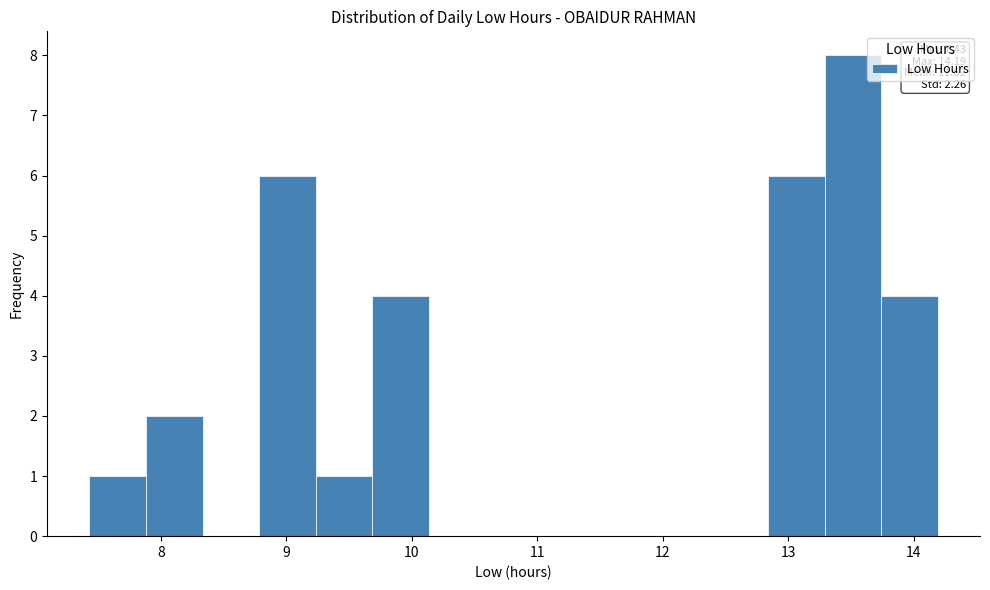

Over which range of the x-axis is the bar tallest?

13.3 to 13.7